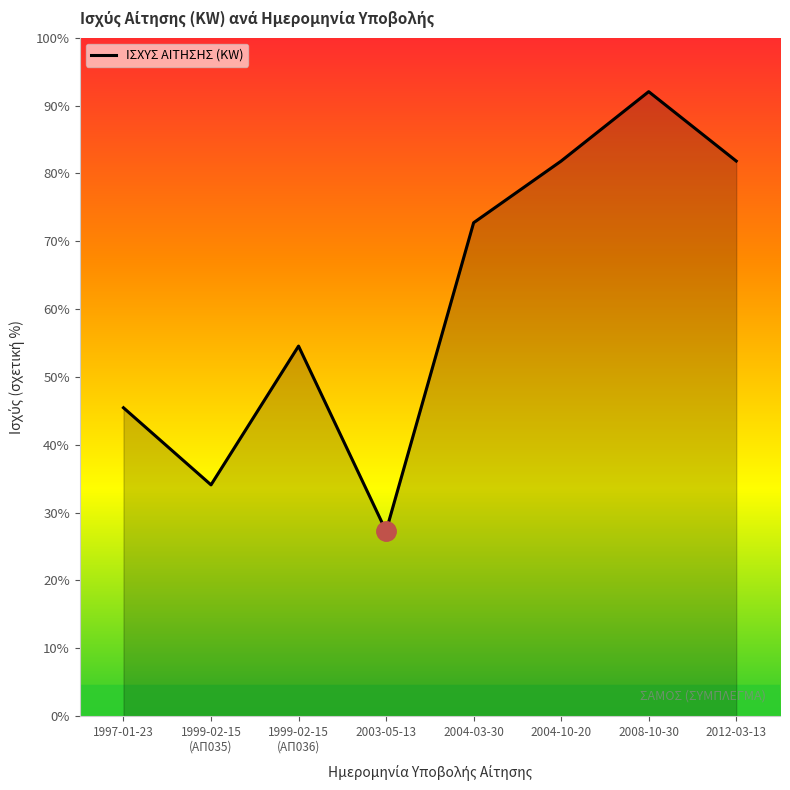

How many interior local peaks (higher than both neighbors) does the data have?

2